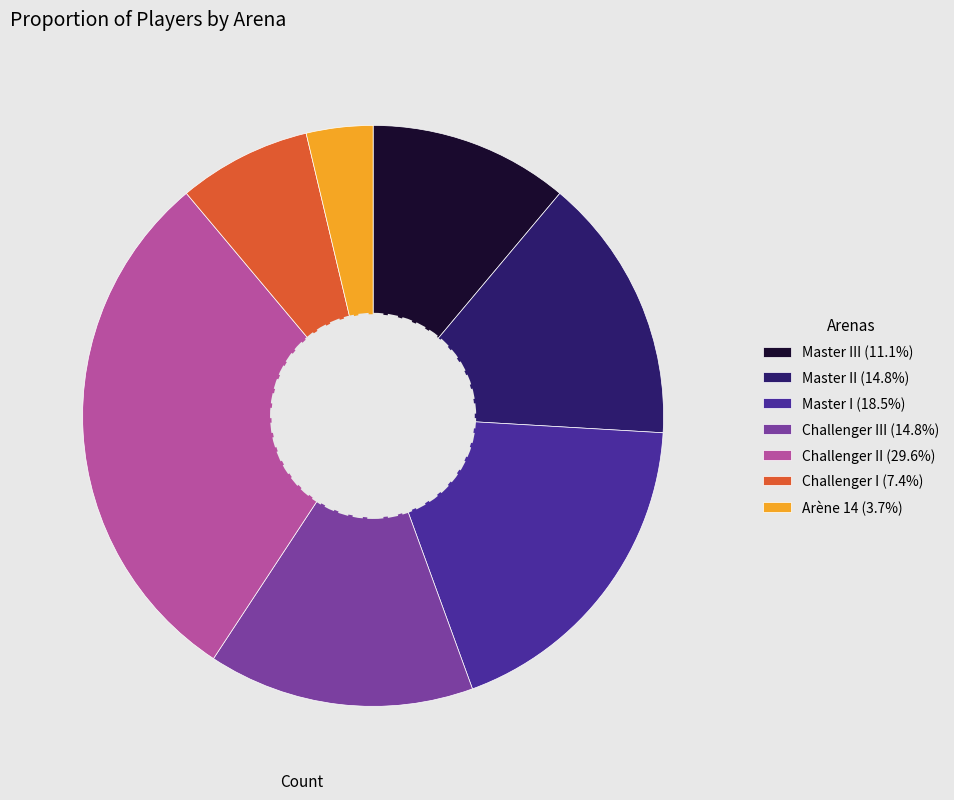

Is there a majority slice in this chart?

No